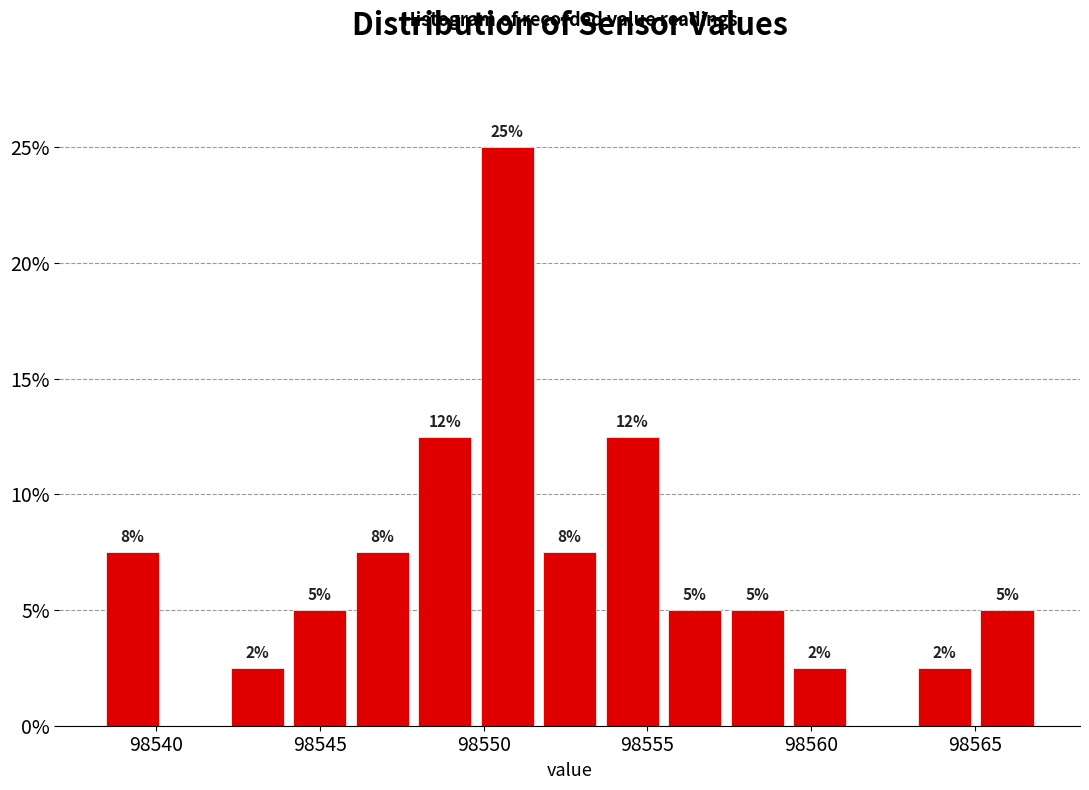

Read against the x-axis, roughly where is the centre of the tallest bar?

98550.5